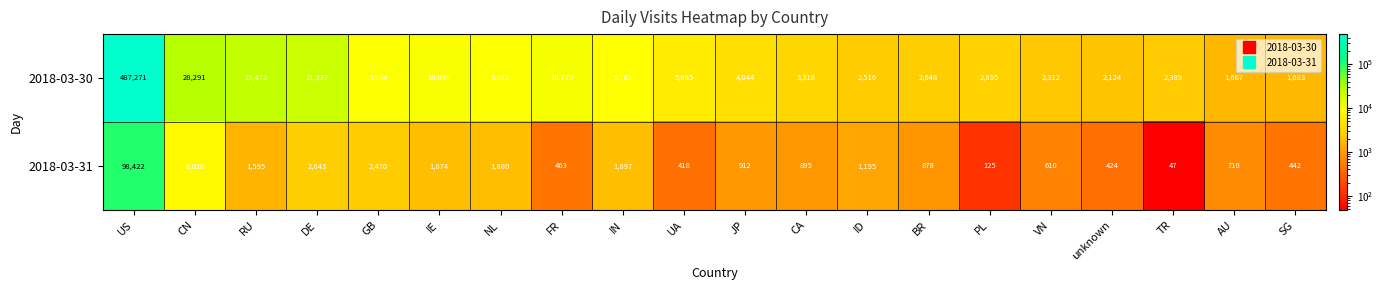

Which series has the largest total across all categories?

2018-03-30